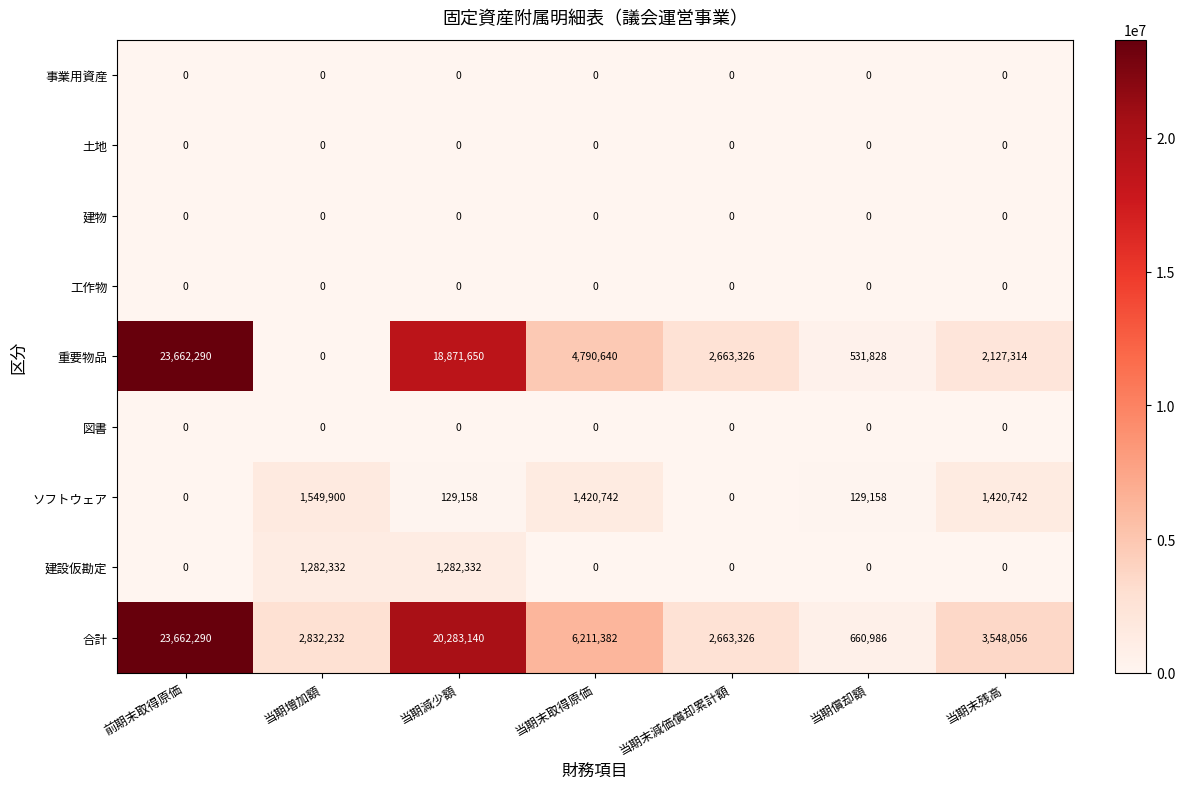

What is the difference between the maximum and second lowest values in the 重要物品 series?

23130462